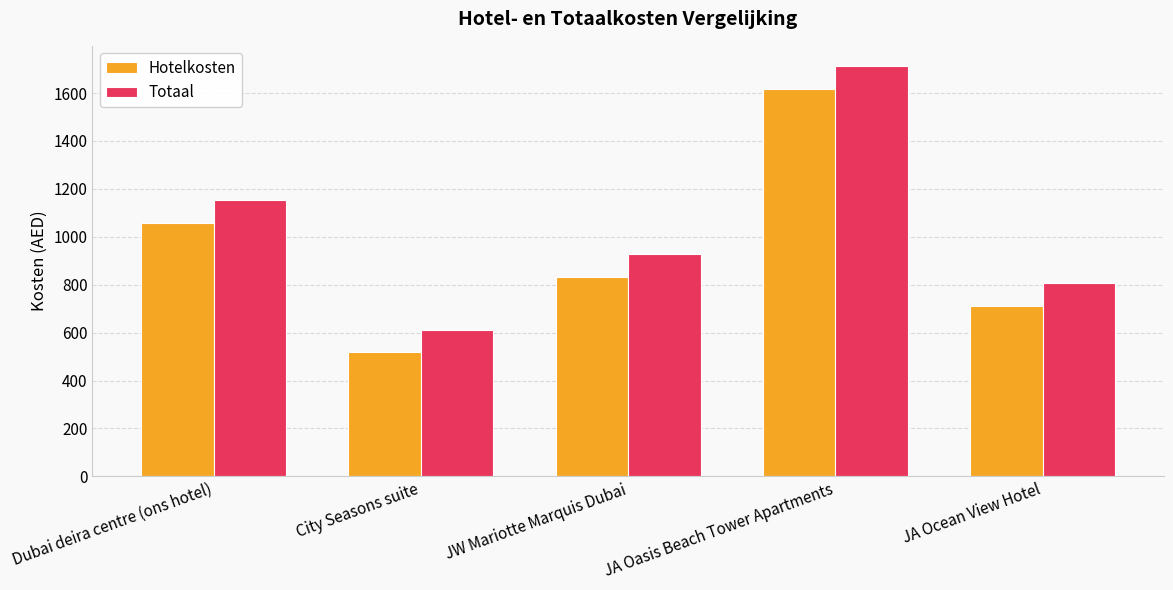

Rank the series by their average value, from highest to lowest.

Totaal, Hotelkosten